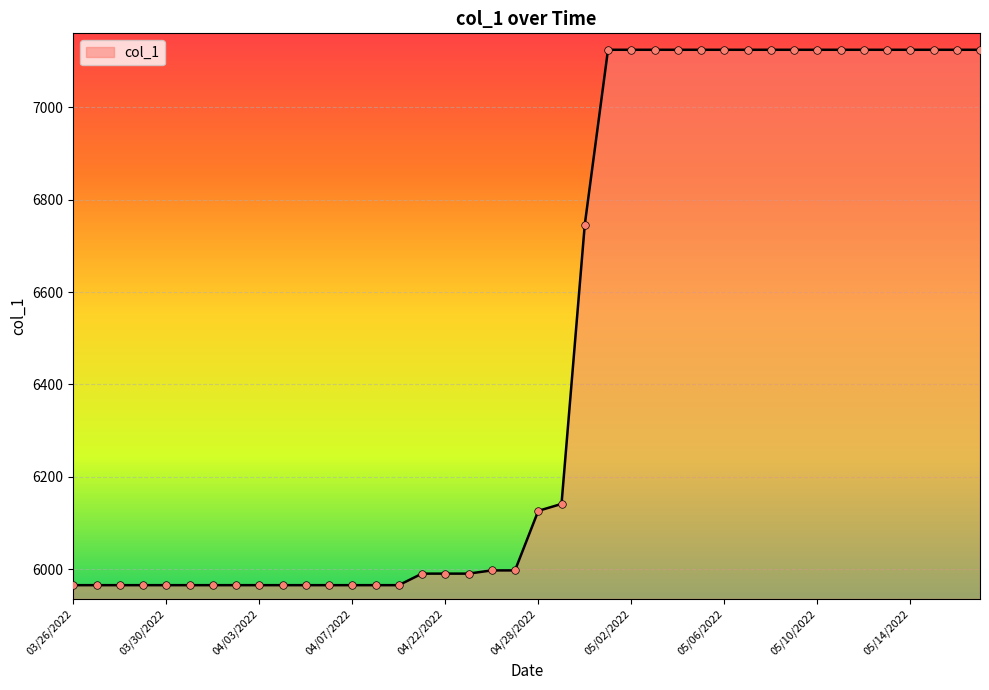

What is the difference between the maximum and minimum values?

1160